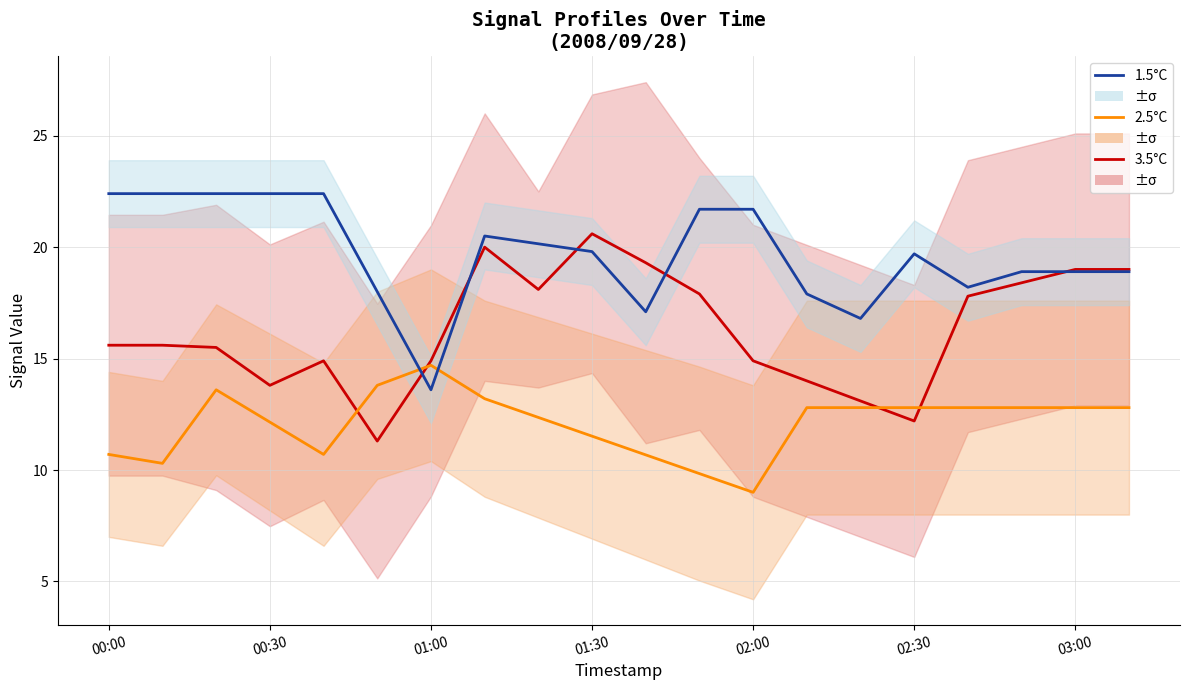

The 1.5°C series shows 22.5 at 10. True or false?

False